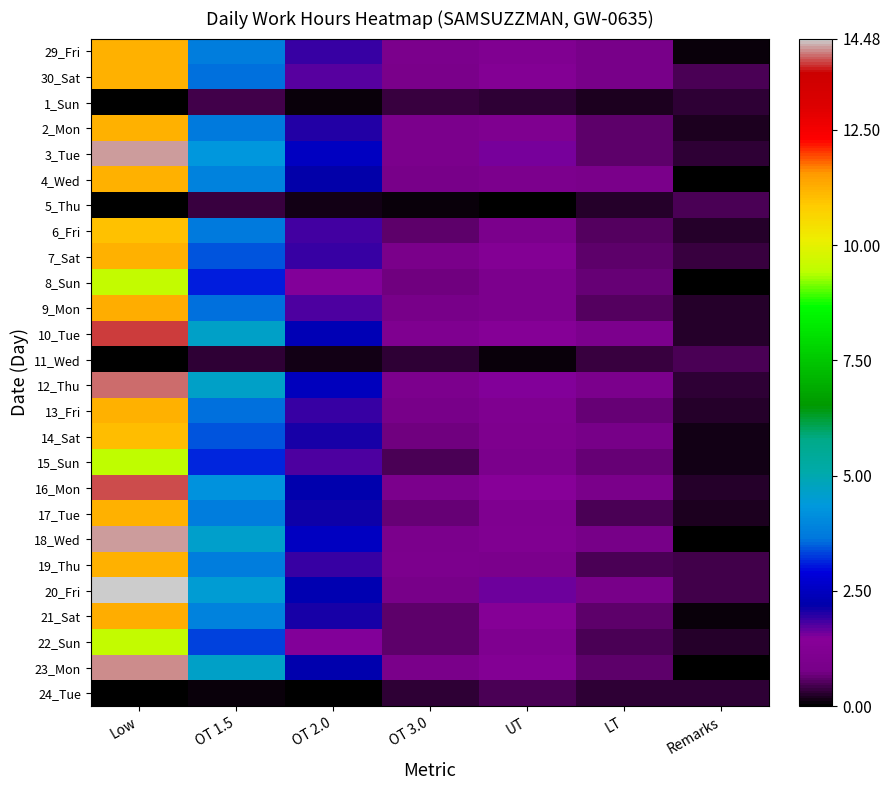

Reading left to right, list all the values displayed in this chart.

29_Fri: Low=11.2	OT 1.5=3.7	OT 2.0=1.9	OT 3.0=1.0	UT=1.2	LT=0.8	Remarks=0.1
30_Sat: Low=11.2	OT 1.5=3.6	OT 2.0=1.7	OT 3.0=0.9	UT=1.3	LT=0.8	Remarks=0.5
1_Sun: Low=0.0	OT 1.5=0.4	OT 2.0=0.1	OT 3.0=0.4	UT=0.3	LT=0.2	Remarks=0.3
2_Mon: Low=11.2	OT 1.5=3.7	OT 2.0=2.0	OT 3.0=1.0	UT=1.1	LT=0.6	Remarks=0.2
3_Tue: Low=14.3	OT 1.5=4.3	OT 2.0=2.5	OT 3.0=0.9	UT=1.5	LT=0.6	Remarks=0.3
4_Wed: Low=11.2	OT 1.5=3.8	OT 2.0=2.2	OT 3.0=0.8	UT=1.0	LT=0.9	Remarks=0.0
5_Thu: Low=0.0	OT 1.5=0.4	OT 2.0=0.2	OT 3.0=0.1	UT=0.0	LT=0.2	Remarks=0.5
6_Fri: Low=11.0	OT 1.5=3.7	OT 2.0=1.8	OT 3.0=0.6	UT=0.9	LT=0.5	Remarks=0.2
7_Sat: Low=11.2	OT 1.5=3.4	OT 2.0=1.9	OT 3.0=0.9	UT=1.3	LT=0.6	Remarks=0.4
8_Sun: Low=9.5	OT 1.5=3.1	OT 2.0=1.5	OT 3.0=0.7	UT=1.0	LT=0.7	Remarks=0.0
9_Mon: Low=11.3	OT 1.5=3.6	OT 2.0=1.8	OT 3.0=0.8	UT=1.0	LT=0.5	Remarks=0.2
10_Tue: Low=13.9	OT 1.5=4.6	OT 2.0=2.3	OT 3.0=1.1	UT=1.4	LT=1.0	Remarks=0.2
11_Wed: Low=0.0	OT 1.5=0.3	OT 2.0=0.1	OT 3.0=0.3	UT=0.1	LT=0.4	Remarks=0.5
12_Thu: Low=14.1	OT 1.5=4.6	OT 2.0=2.4	OT 3.0=1.0	UT=1.5	LT=0.9	Remarks=0.3
13_Fri: Low=11.2	OT 1.5=3.6	OT 2.0=1.9	OT 3.0=0.8	UT=1.1	LT=0.7	Remarks=0.2
14_Sat: Low=11.0	OT 1.5=3.4	OT 2.0=2.1	OT 3.0=0.7	UT=1.1	LT=0.8	Remarks=0.1
15_Sun: Low=9.5	OT 1.5=3.1	OT 2.0=1.8	OT 3.0=0.5	UT=0.9	LT=0.7	Remarks=0.2
16_Mon: Low=14.0	OT 1.5=4.2	OT 2.0=2.3	OT 3.0=0.9	UT=1.4	LT=0.9	Remarks=0.3
17_Tue: Low=11.2	OT 1.5=3.8	OT 2.0=2.1	OT 3.0=0.7	UT=1.1	LT=0.5	Remarks=0.2
18_Wed: Low=14.3	OT 1.5=4.6	OT 2.0=2.5	OT 3.0=0.9	UT=1.2	LT=0.8	Remarks=0.0
19_Thu: Low=11.2	OT 1.5=3.7	OT 2.0=1.9	OT 3.0=1.0	UT=1.0	LT=0.5	Remarks=0.4
20_Fri: Low=14.5	OT 1.5=4.5	OT 2.0=2.3	OT 3.0=0.8	UT=1.6	LT=0.8	Remarks=0.4
21_Sat: Low=11.3	OT 1.5=3.9	OT 2.0=2.0	OT 3.0=0.6	UT=1.4	LT=0.6	Remarks=0.1
22_Sun: Low=9.5	OT 1.5=3.3	OT 2.0=1.5	OT 3.0=0.6	UT=1.1	LT=0.5	Remarks=0.3
23_Mon: Low=14.2	OT 1.5=4.7	OT 2.0=2.2	OT 3.0=0.9	UT=1.3	LT=0.6	Remarks=0.1
24_Tue: Low=0.0	OT 1.5=0.1	OT 2.0=0.0	OT 3.0=0.3	UT=0.5	LT=0.3	Remarks=0.3